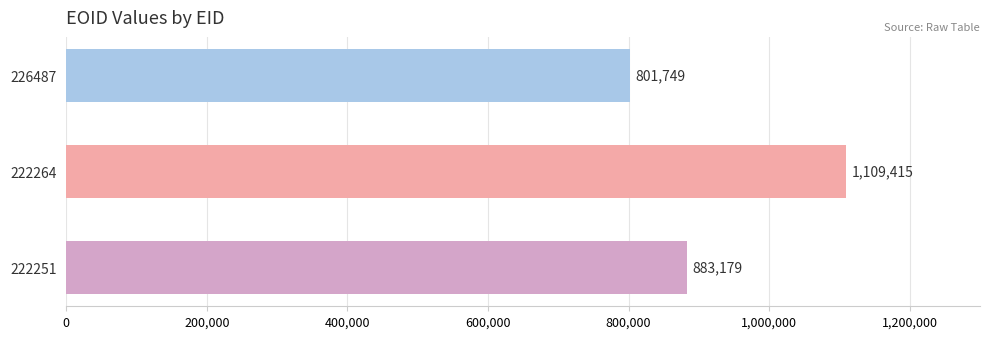

List the labels in order of value, largest first.

222264, 222251, 226487